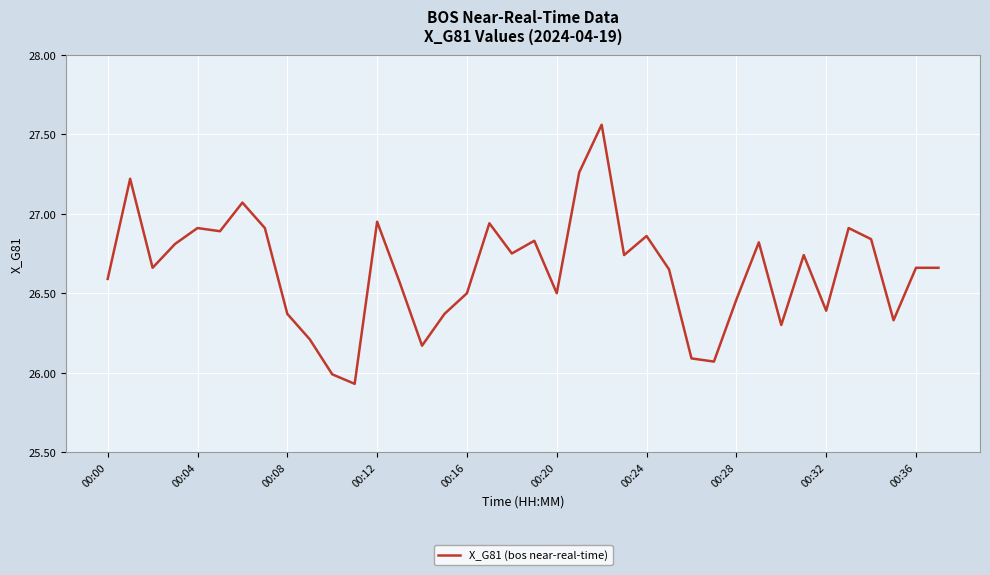

What is the difference between the maximum and minimum values?

1.6